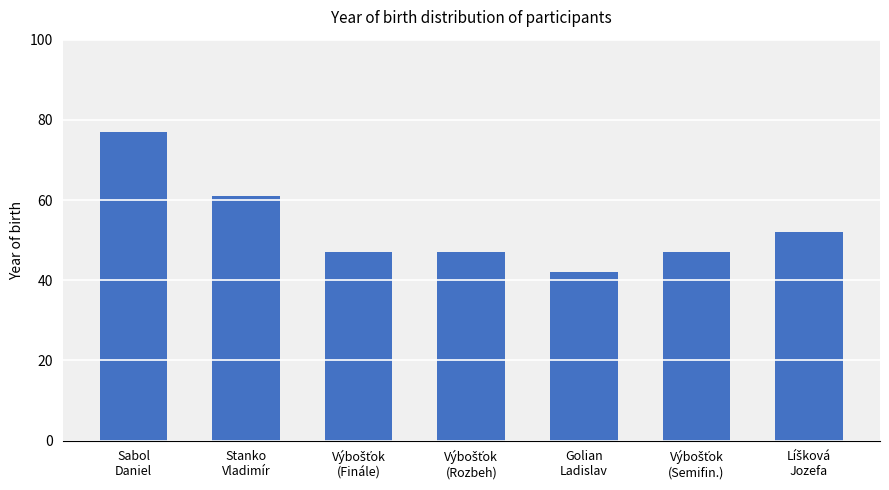

What is the difference between the second highest and second lowest values?

14